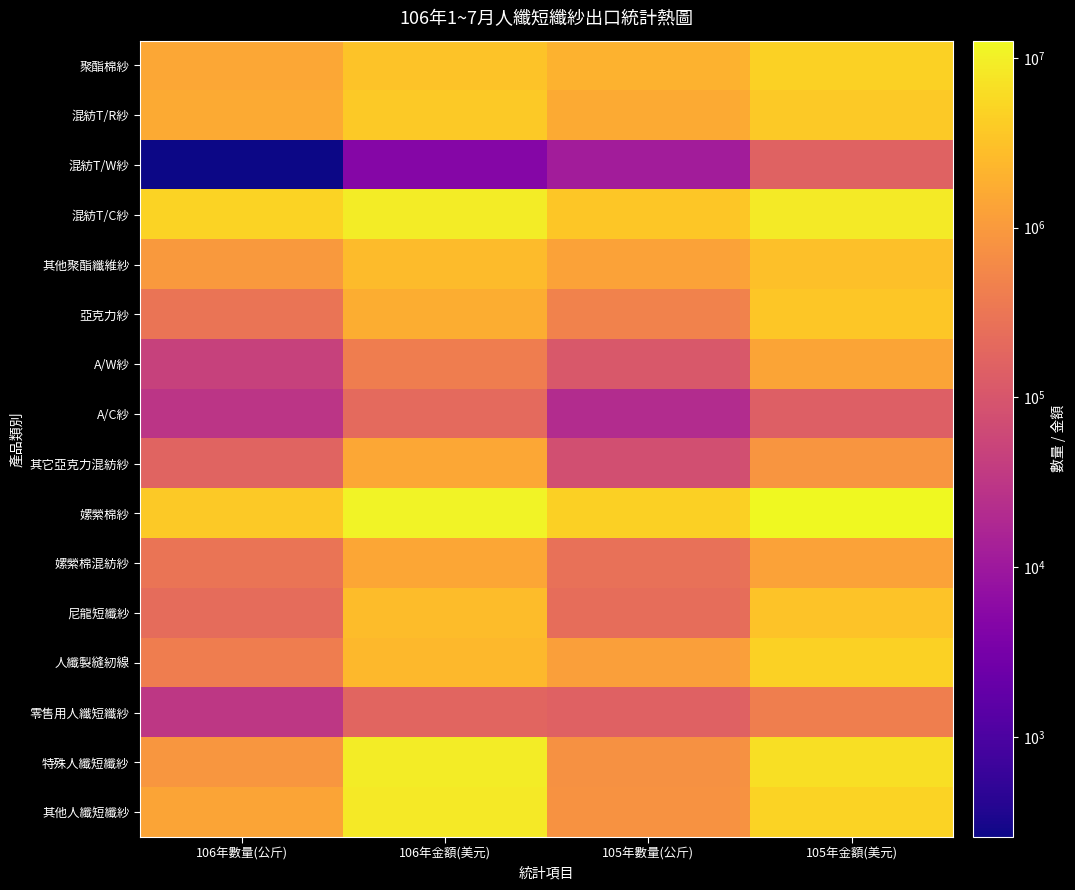

Rank the series at 105年數量(公斤) from lowest to highest value.

混紡T/W紗, A/C紗, 其它亞克力混紡紗, A/W紗, 零售用人纖短纖紗, 尼龍短纖紗, 嫘縈棉混紡紗, 亞克力紗, 特殊人纖短纖紗, 其他人纖短纖紗, 人纖製縫紉線, 其他聚酯纖維紗, 混紡T/R紗, 聚酯棉紗, 混紡T/C紗, 嫘縈棉紗